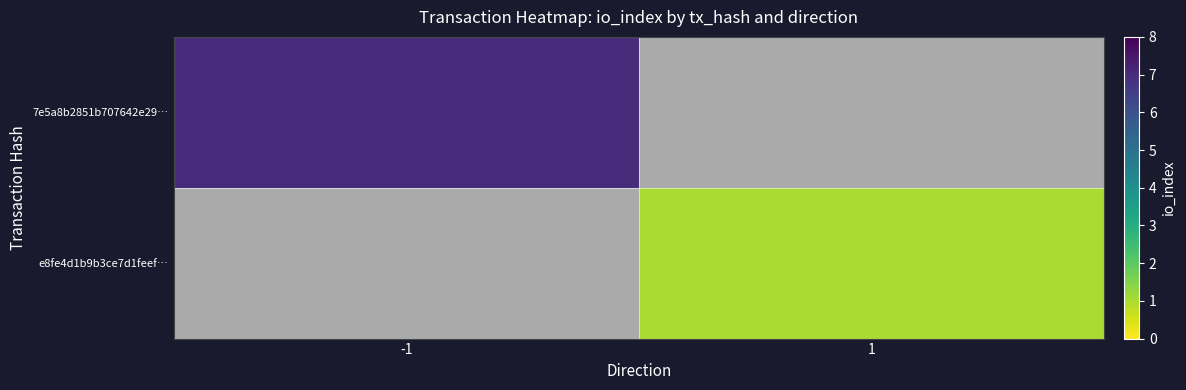

Count the number of categories in the chart.

2